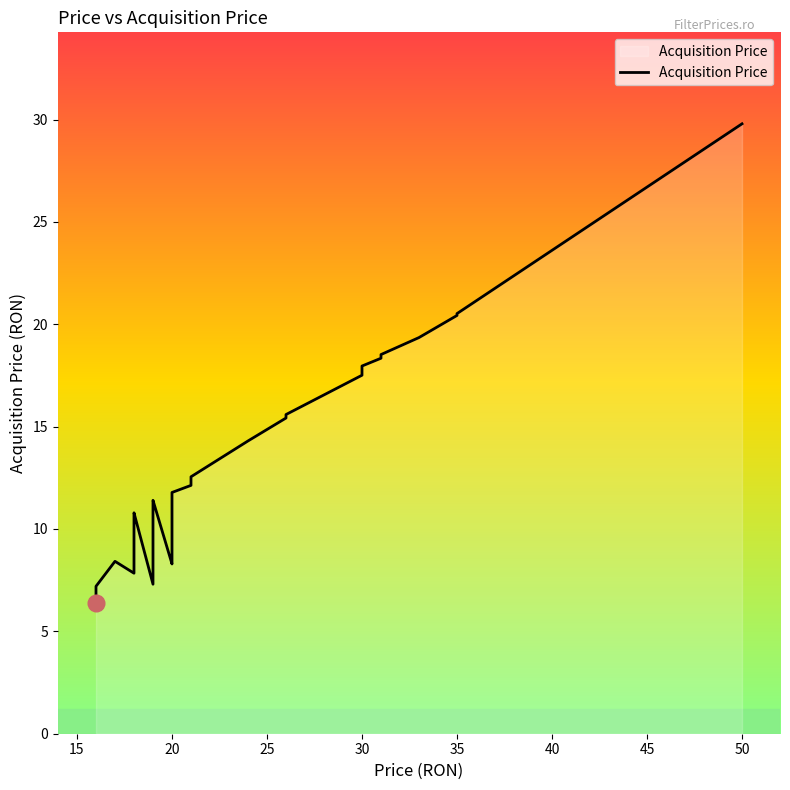

The chart shows a value of 4.3 at 20. True or false?

False